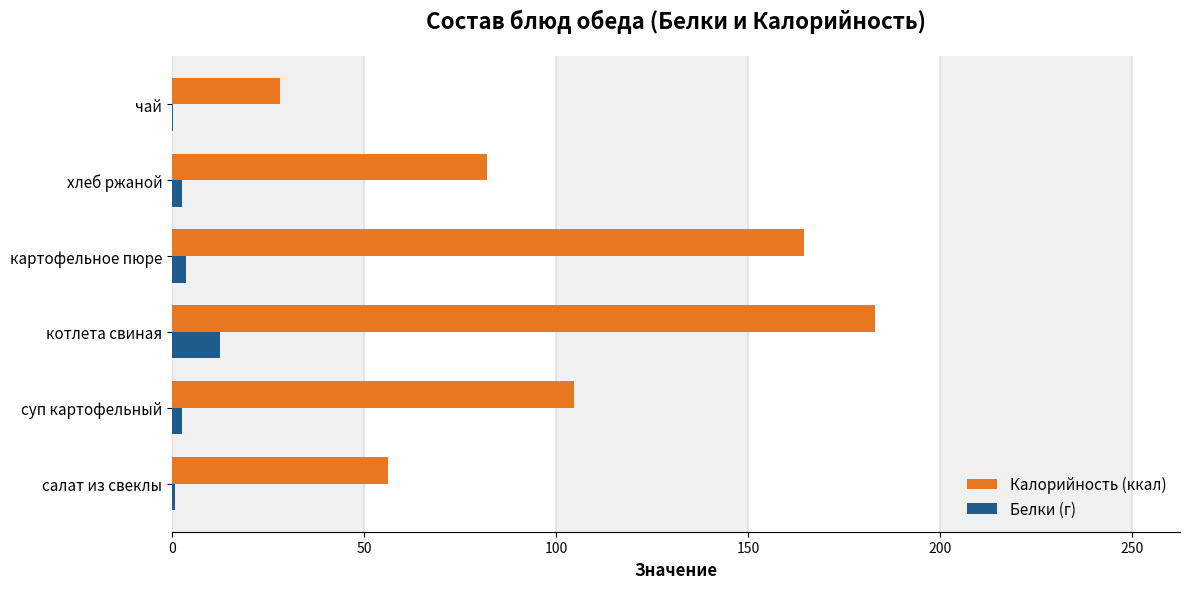

Which category has the highest value in the Белки (г) series?

котлета свиная